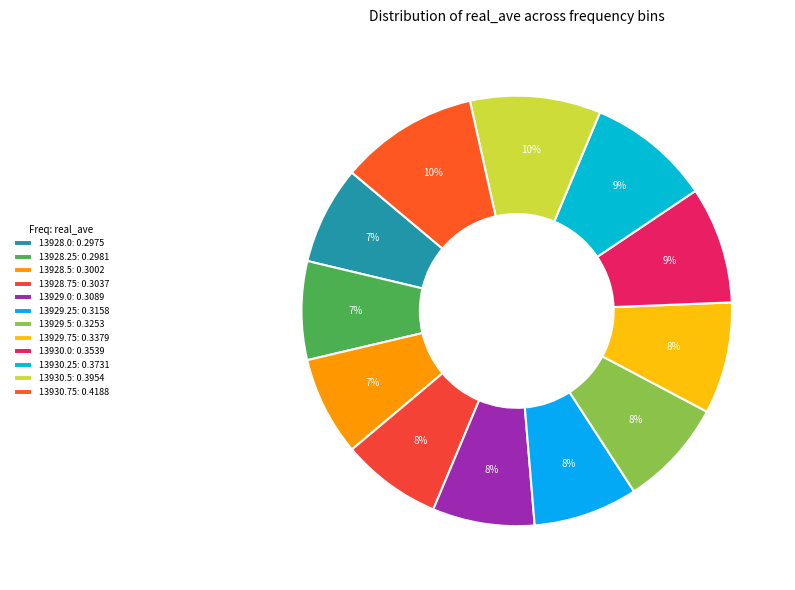

How many segments does this pie chart have?

12